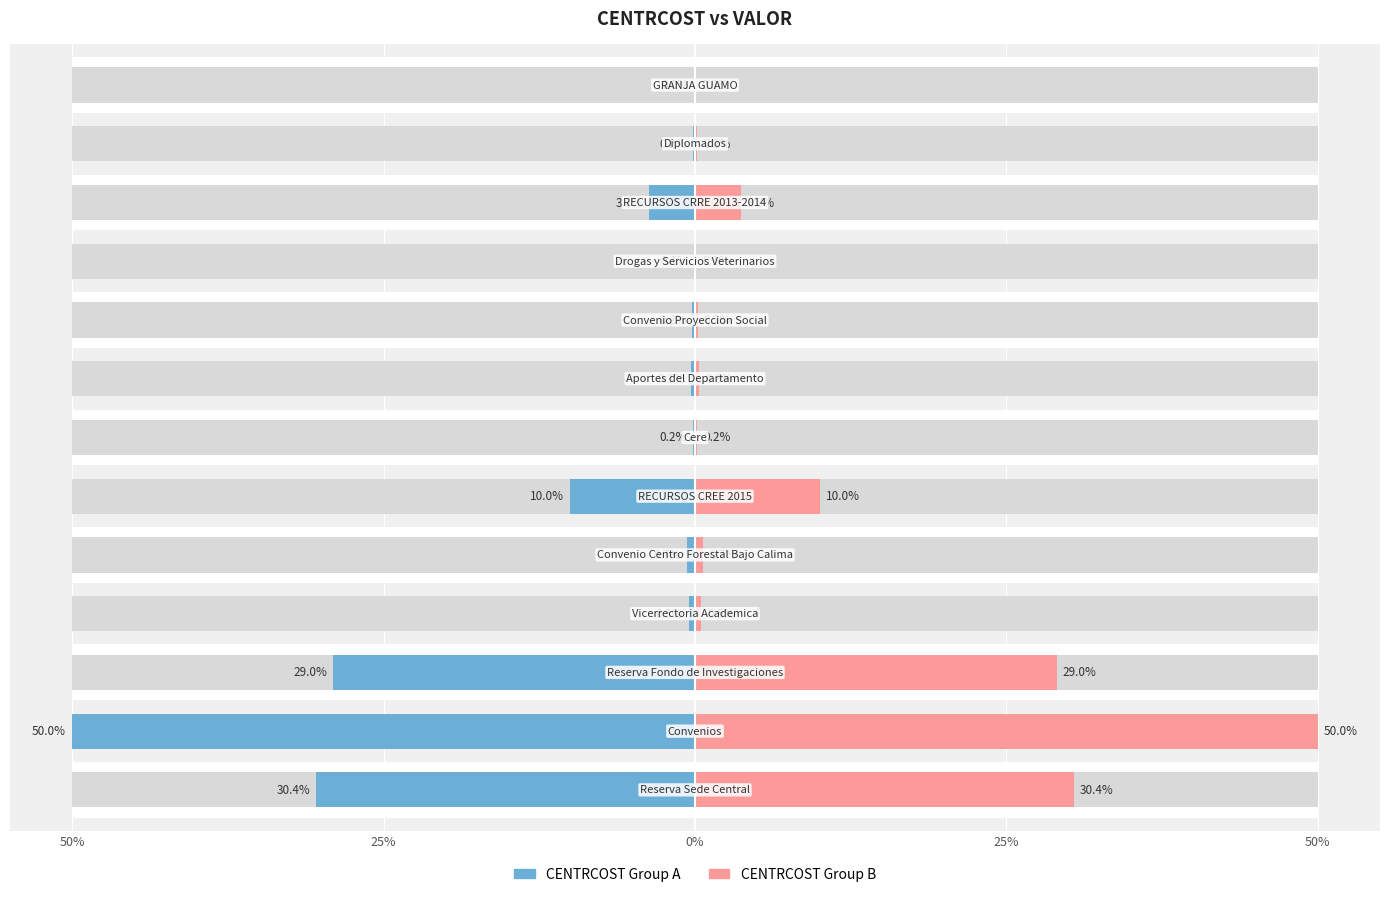

What is the difference between the highest and lowest values at 6?

0.4